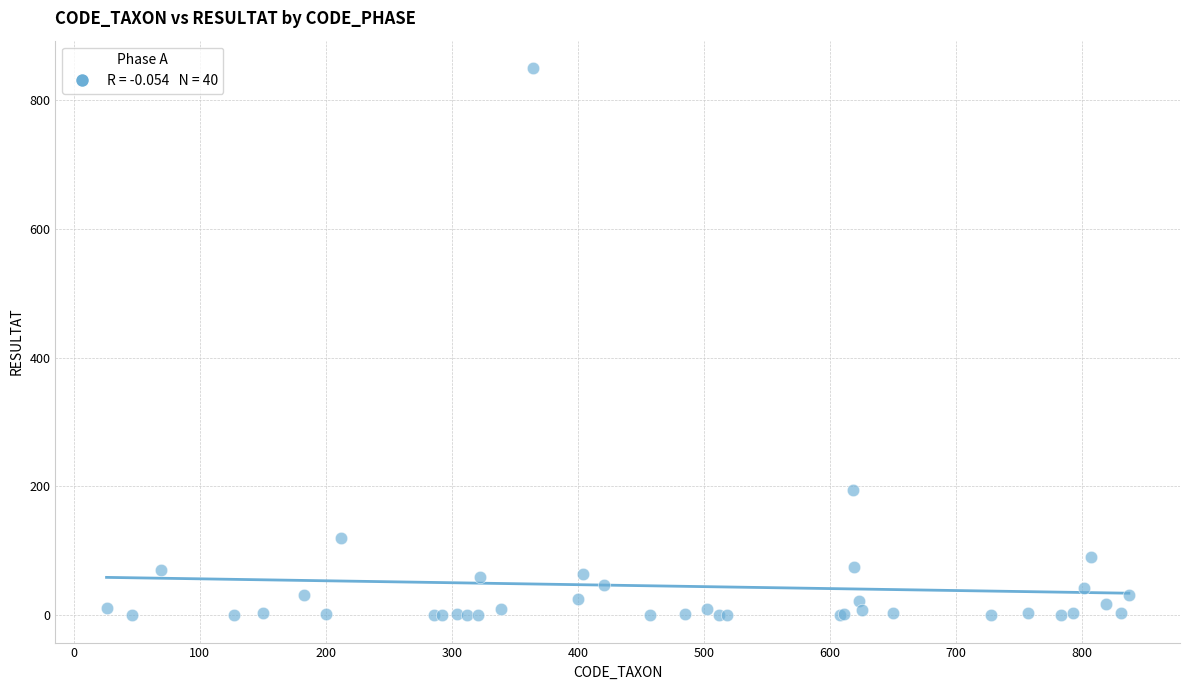

What Y value in the scatter plot is closest to 425?

195